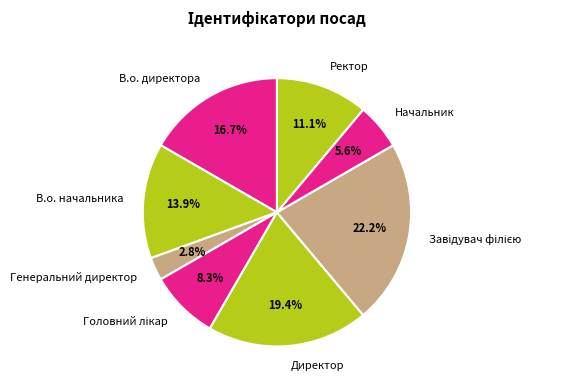

What percentage is NOT represented by Директор?

80.6%